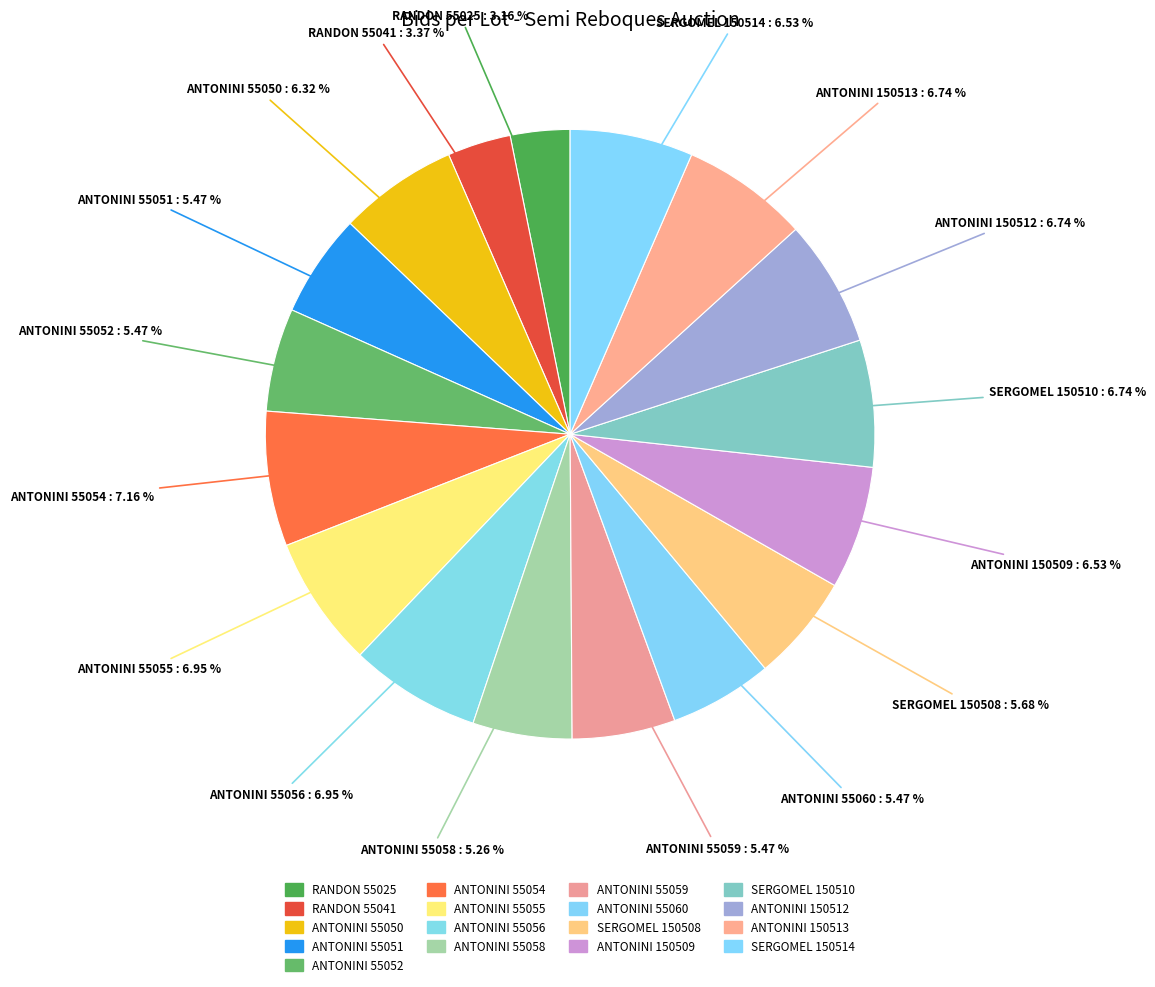

Count the number of slices in the pie.

17